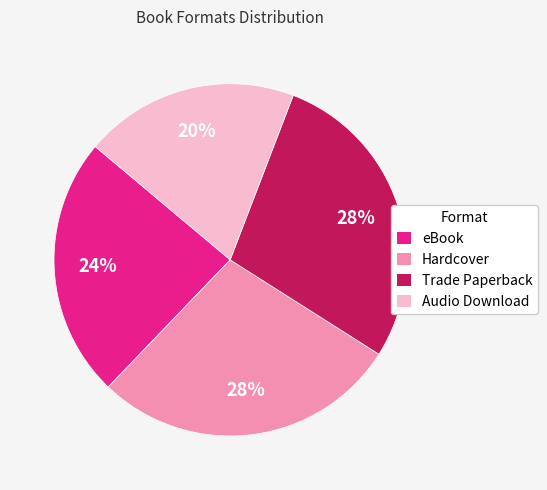

Which has a higher value, Trade Paperback or Audio Download?

Trade Paperback